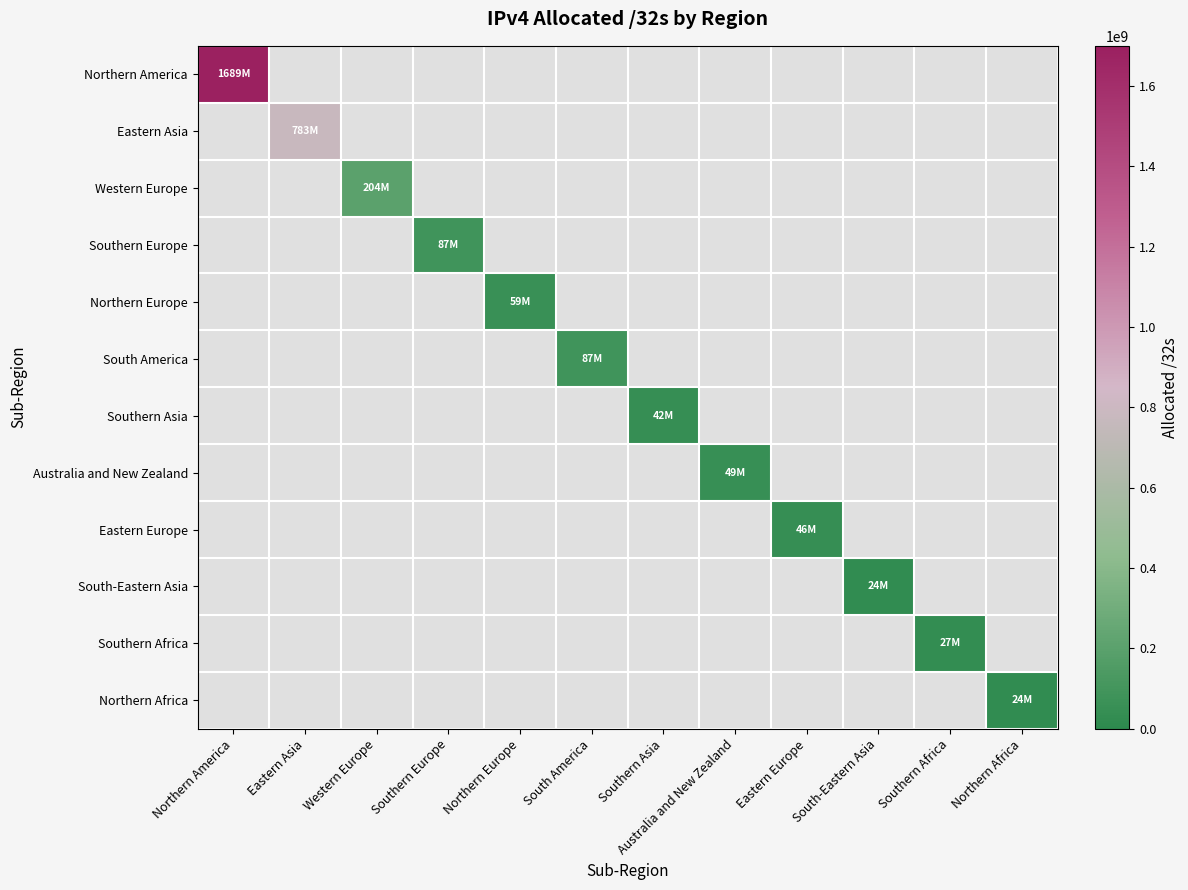

Rank the categories by Western Europe value from highest to lowest.

Western Europe, Northern America, Eastern Asia, Southern Europe, Northern Europe, South America, Southern Asia, Australia and New Zealand, Eastern Europe, South-Eastern Asia, Southern Africa, Northern Africa